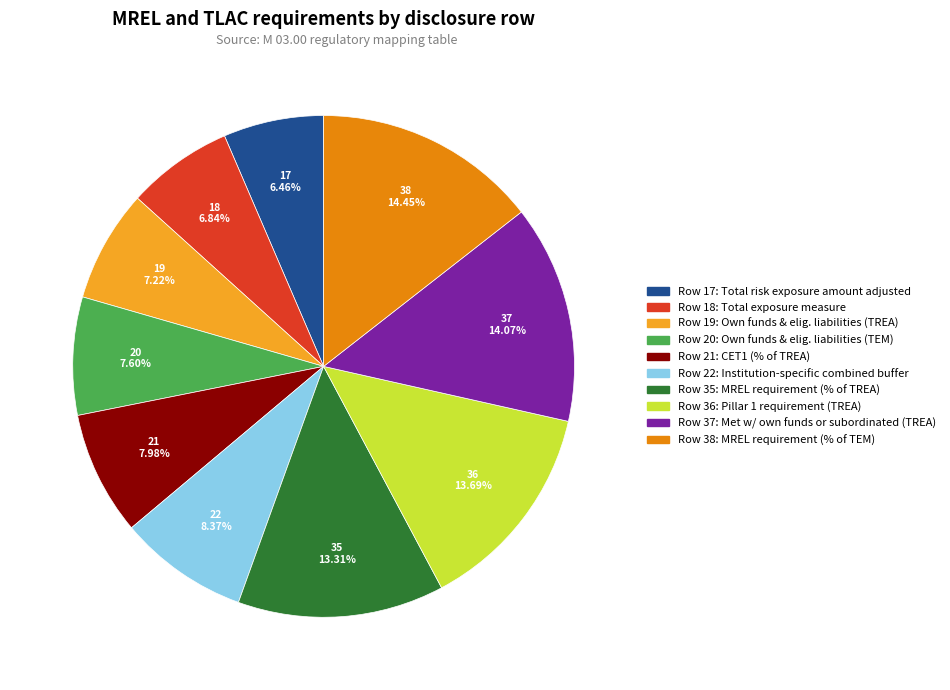

Does any single category account for the majority?

No